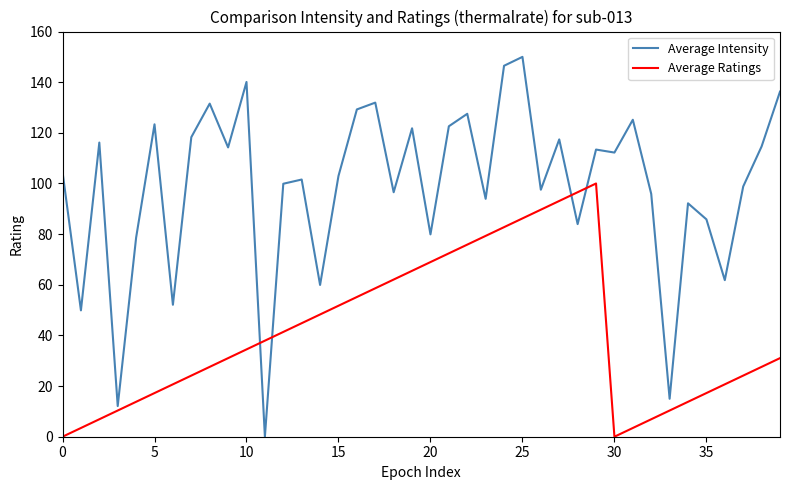

Which series has the largest range (max minus min)?

Average Intensity